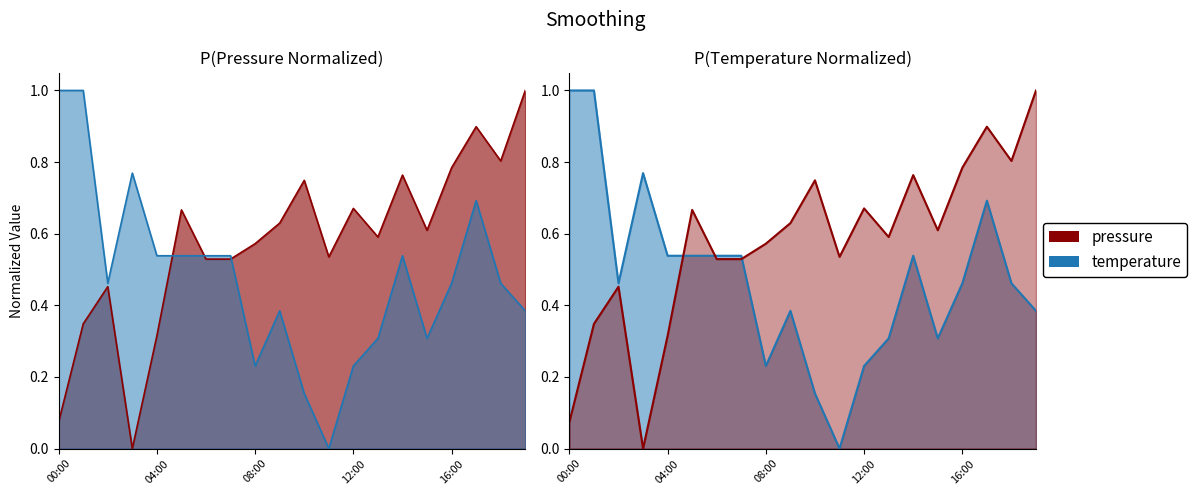

What is the approximate value of pressure at 05:00?

0.7